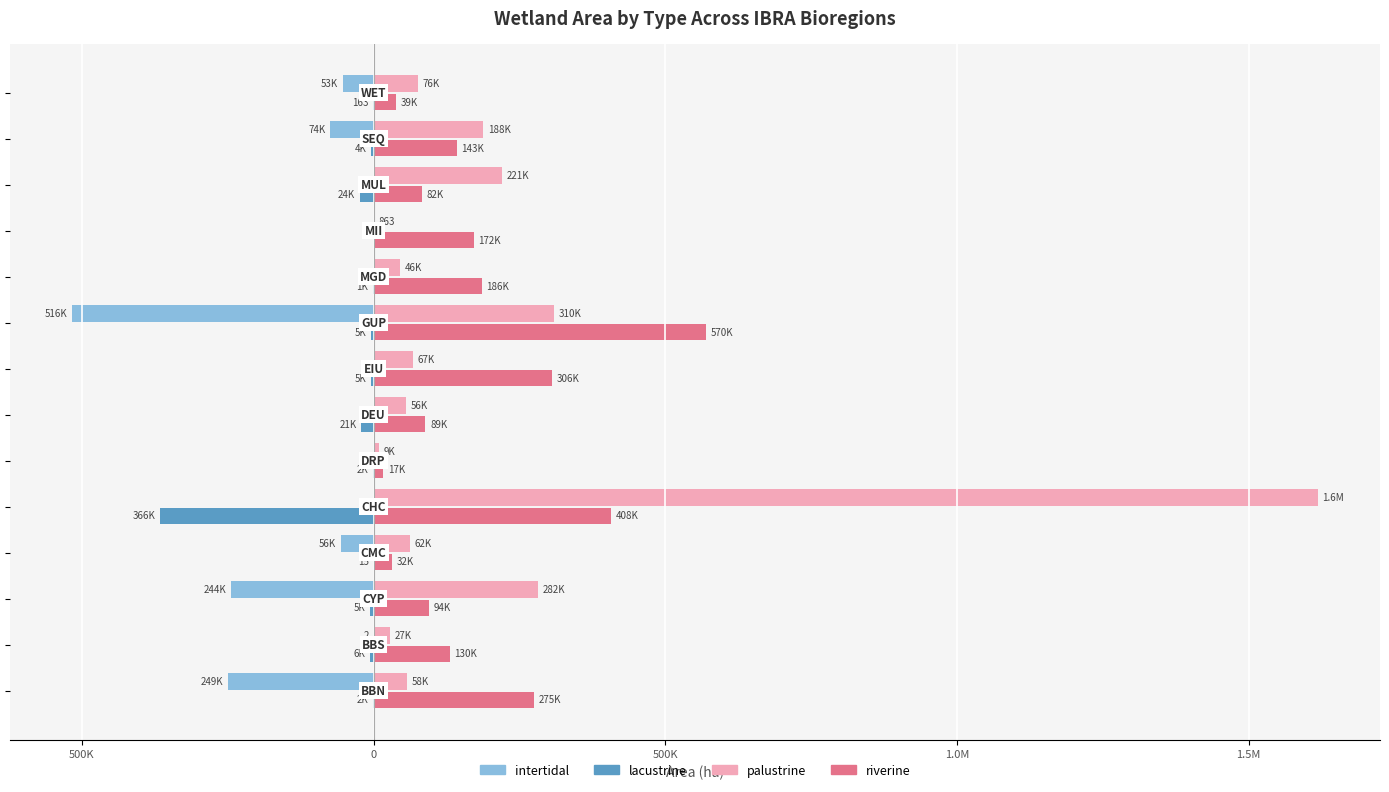

Which series has the largest range (max minus min)?

palustrine